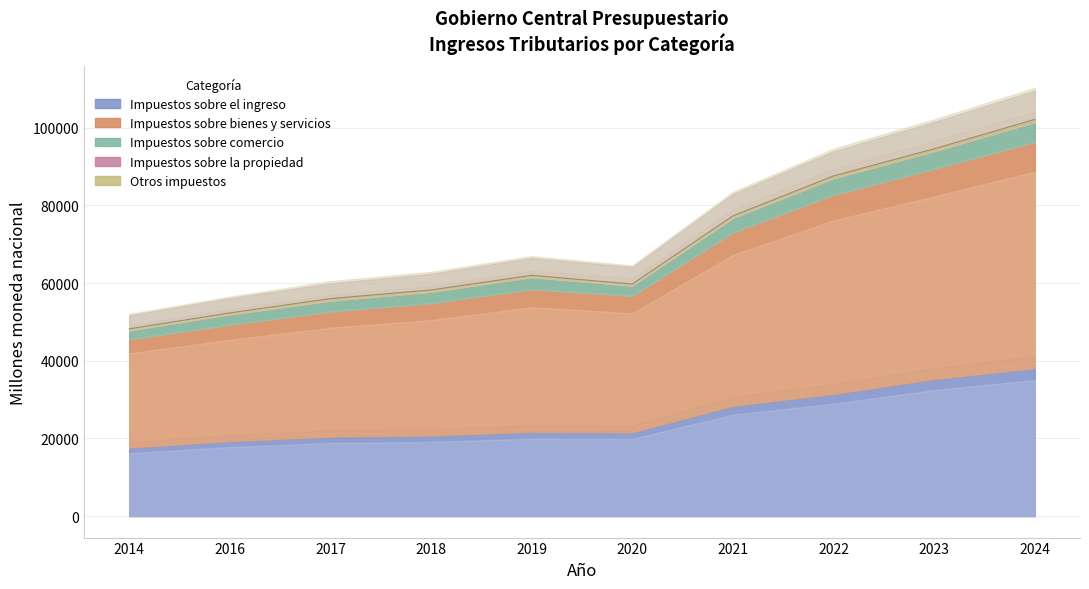

How many interior local peaks does the Impuestos sobre comercio series have?

1